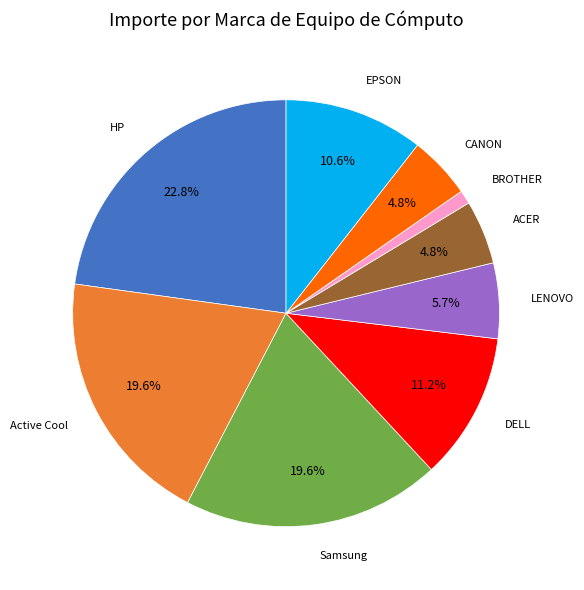

To the nearest percent, what portion does HP represent?

23%